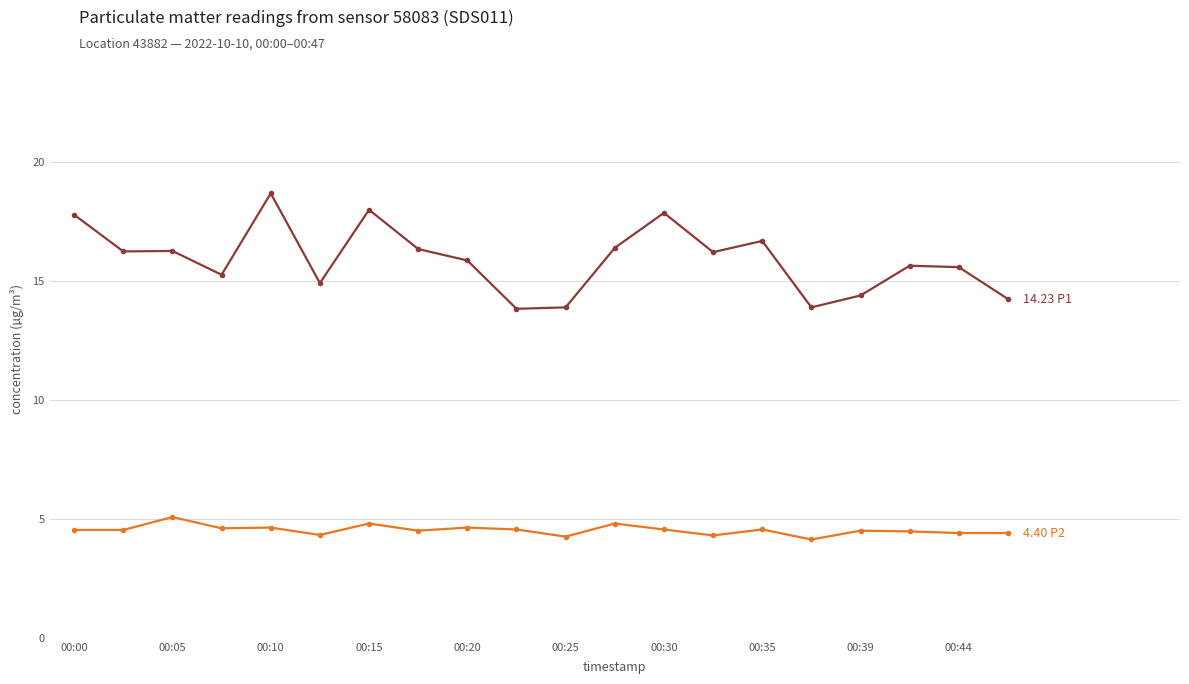

What is the greatest value displayed?

18.7